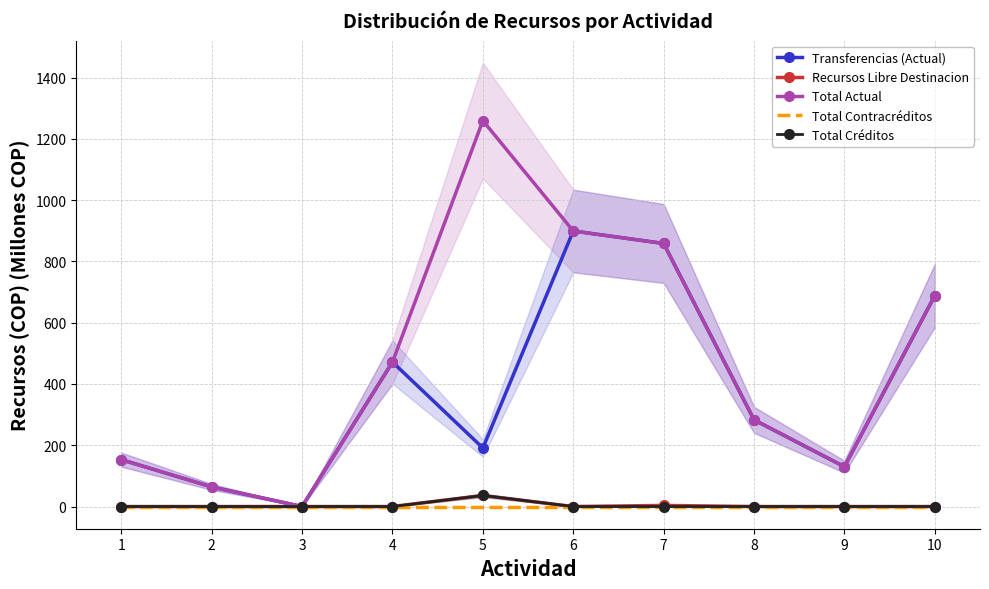

What is the value of the Transferencias (Actual) point at the 1st from the left?

153.0